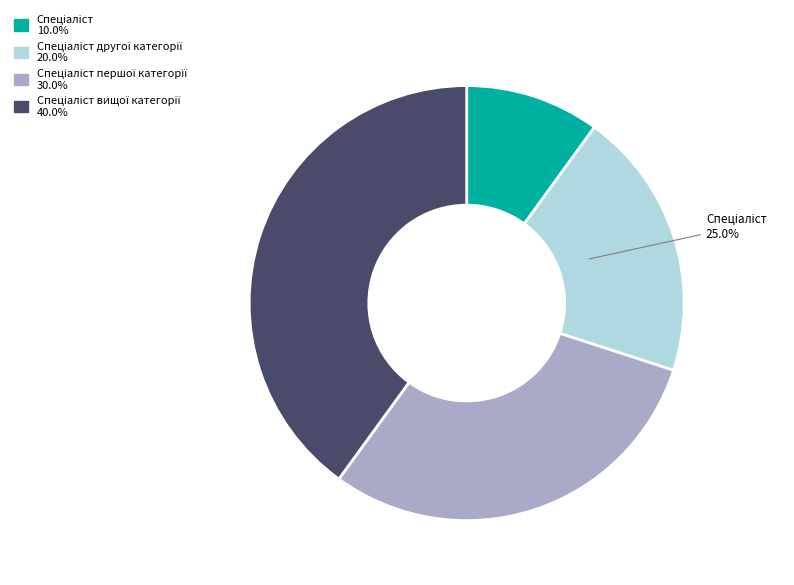

To the nearest percent, what portion does Спеціаліст першої категорії represent?

30%